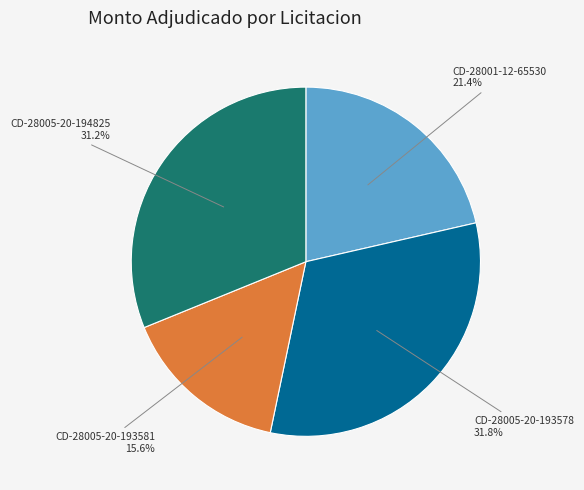

Is there any slice that represents more than half of the pie?

No